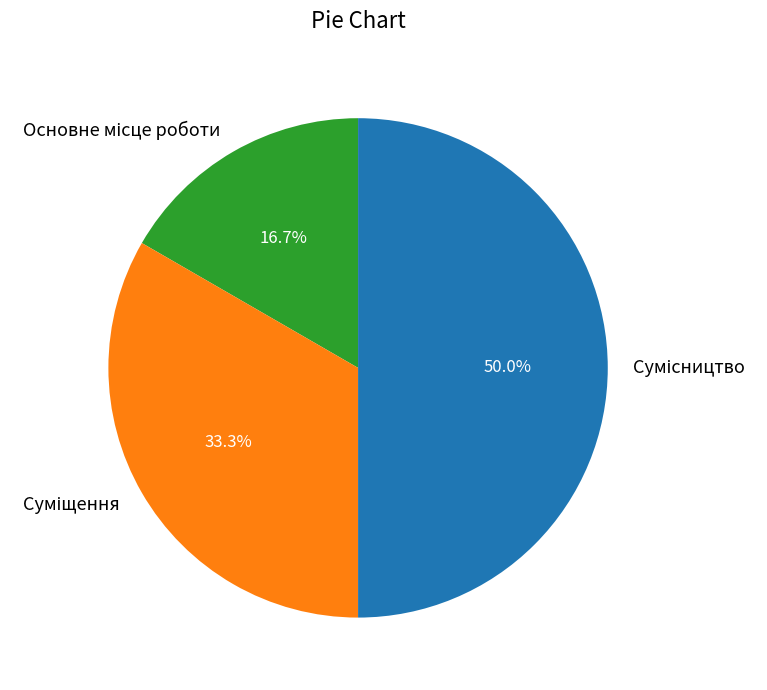

How many segments does this pie chart have?

3